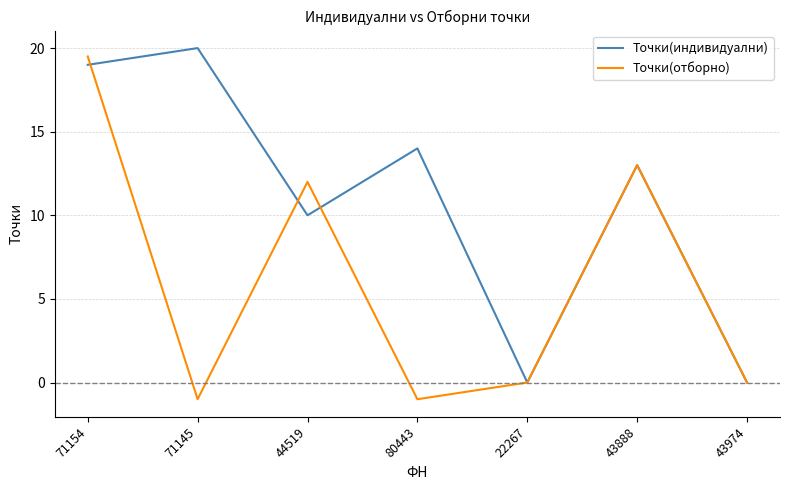

Does the chart display data point markers on the line(s)?

No